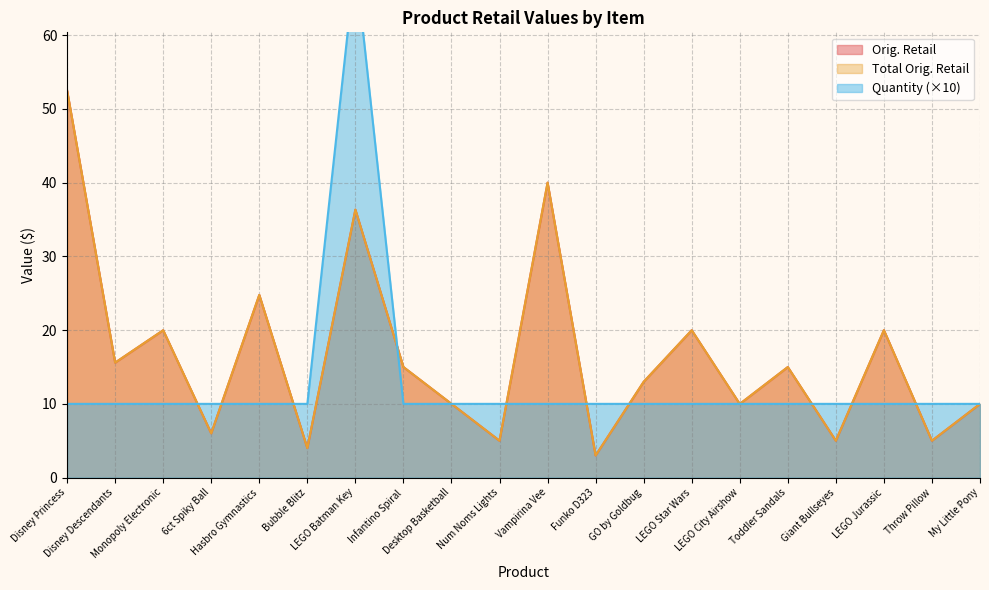

What is the difference between the maximum and minimum values in the Quantity series?

60.0